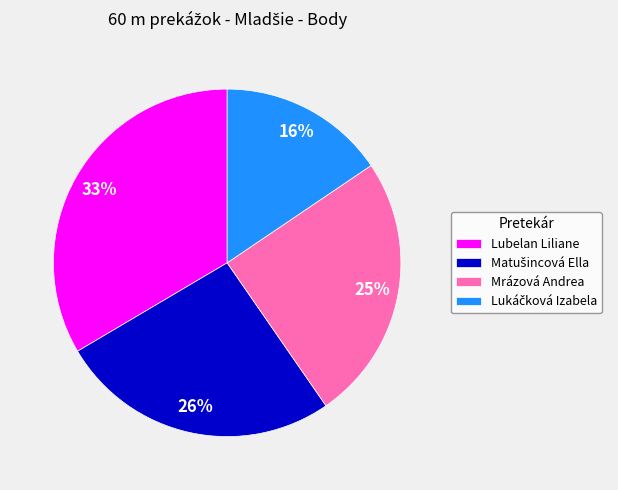

To the nearest percent, what is the average slice percentage?

25%